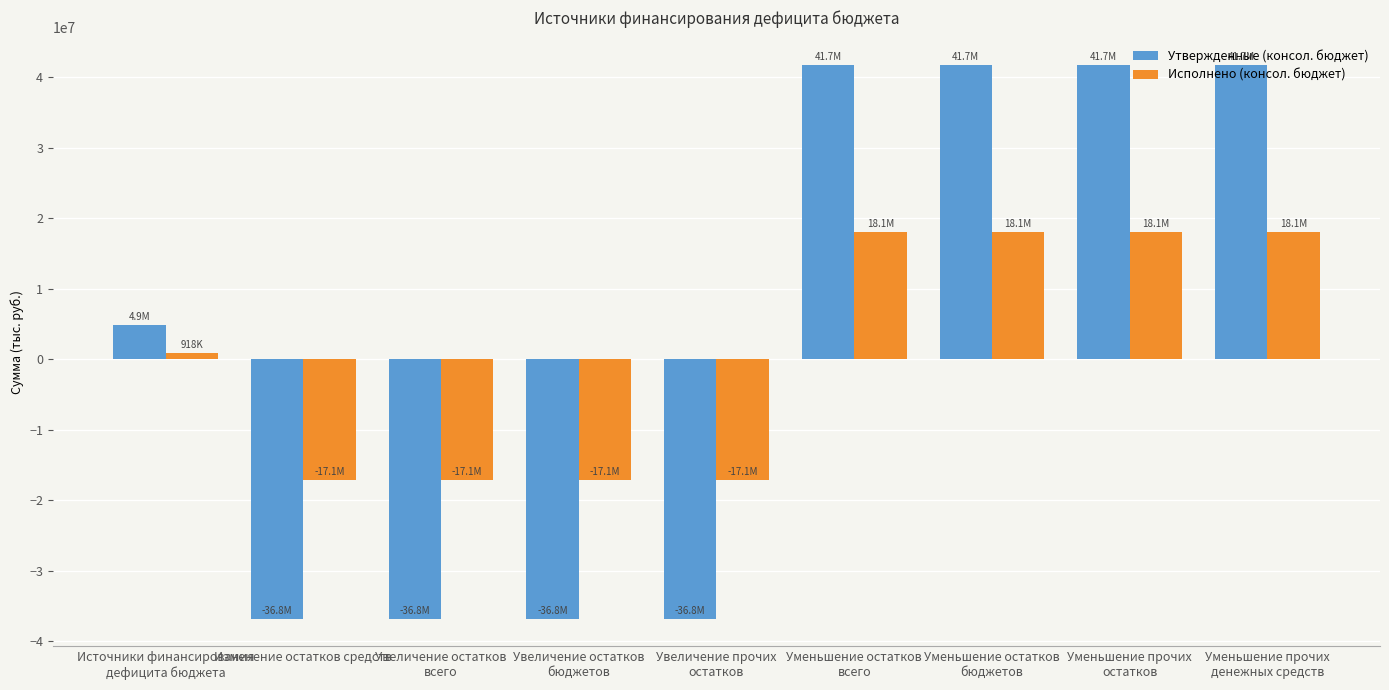

Rank the series by their maximum value, from highest to lowest.

Утвержденные (консол. бюджет), Исполнено (консол. бюджет)